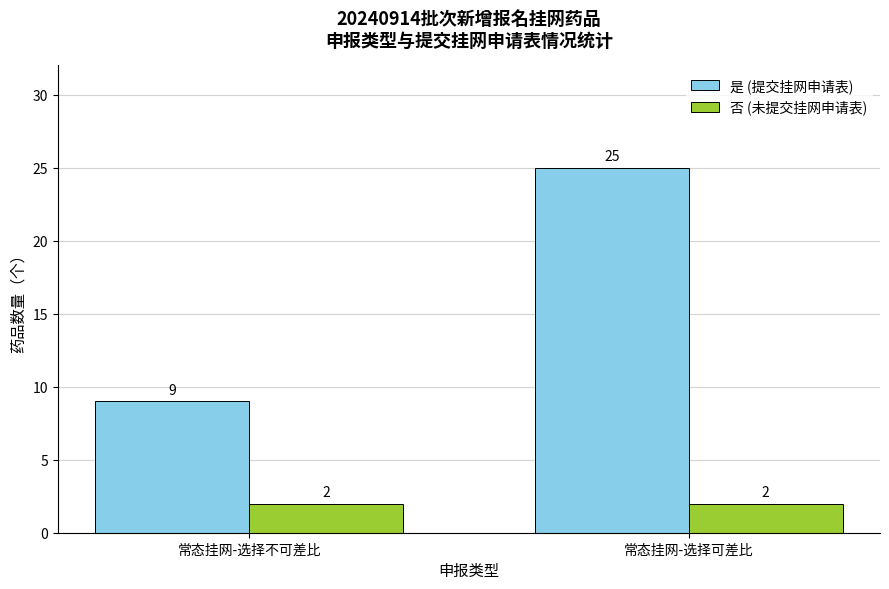

What is the label of the 2nd bar from the right?

常态挂网-选择不可差比